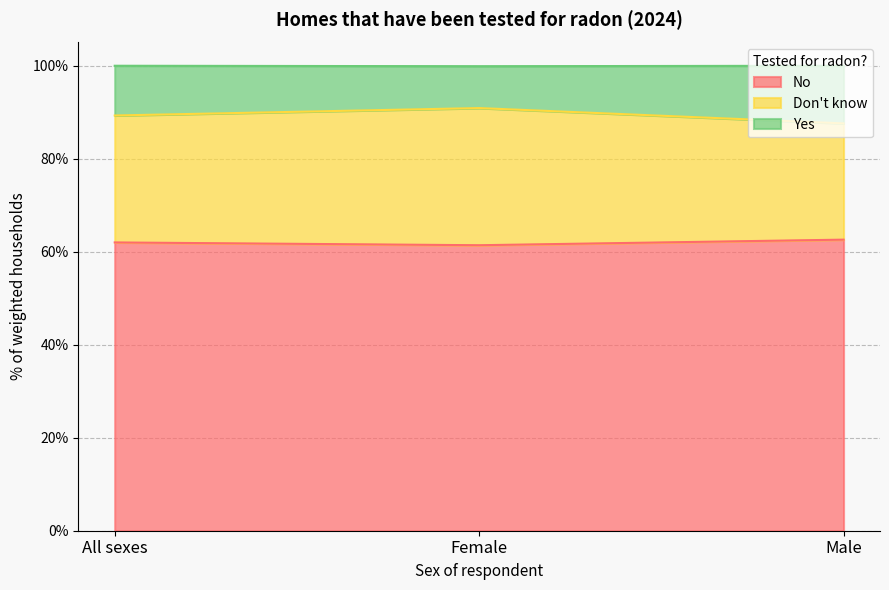

What is the label of the 1st point from the right?

Male